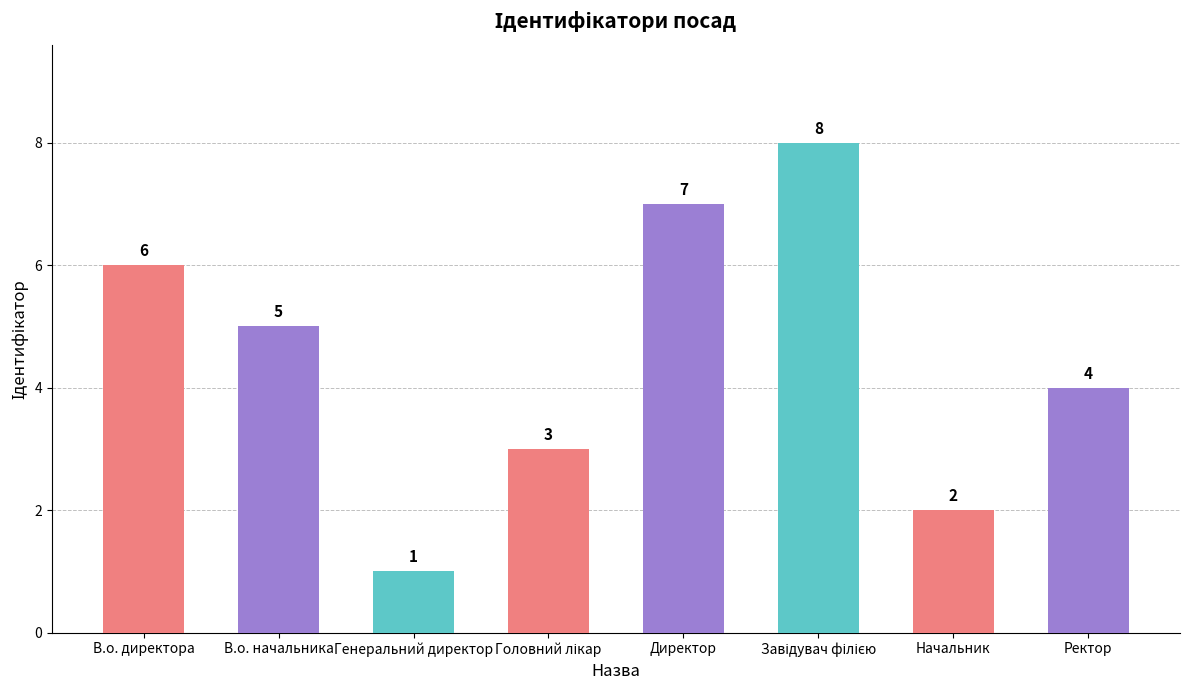

What is the difference between the second highest and minimum values?

6